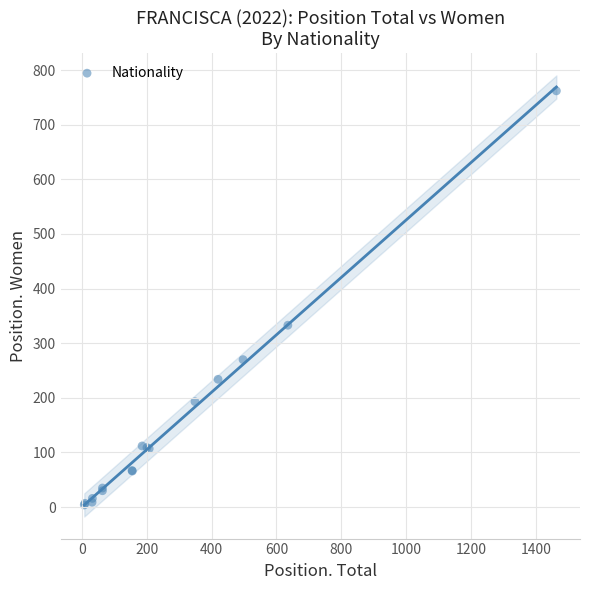

What Y value in the scatter plot is closest to 383?

333